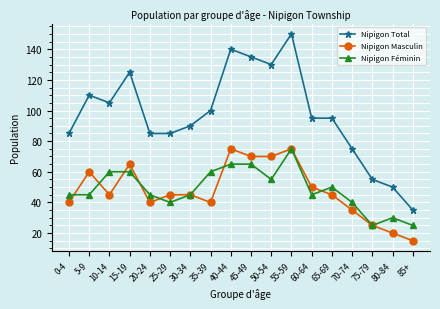

Reading left to right, list all the values displayed in this chart.

Nipigon Total: 0-4=85	5-9=110	10-14=105	15-19=125	20-24=85	25-29=85	30-34=90	35-39=100	40-44=140	45-49=135	50-54=130	55-59=150	60-64=95	65-69=95	70-74=75	75-79=55	80-84=50	85+=35
Nipigon Masculin: 0-4=40	5-9=60	10-14=45	15-19=65	20-24=40	25-29=45	30-34=45	35-39=40	40-44=75	45-49=70	50-54=70	55-59=75	60-64=50	65-69=45	70-74=35	75-79=25	80-84=20	85+=15
Nipigon Féminin: 0-4=45	5-9=45	10-14=60	15-19=60	20-24=45	25-29=40	30-34=45	35-39=60	40-44=65	45-49=65	50-54=55	55-59=75	60-64=45	65-69=50	70-74=40	75-79=25	80-84=30	85+=25